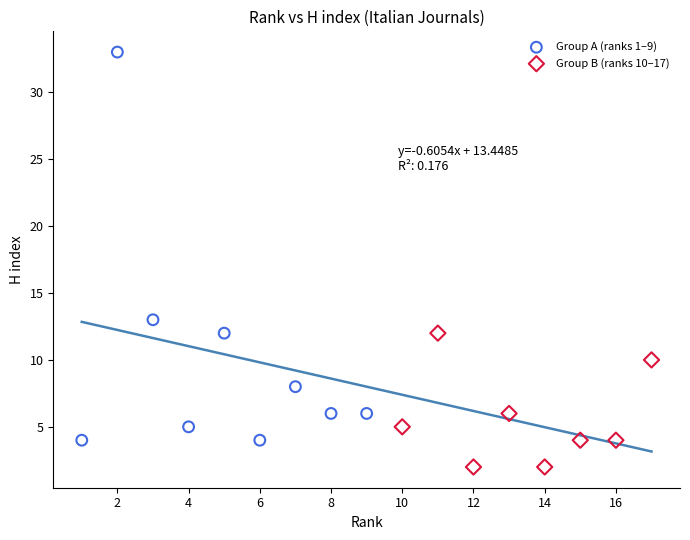

What are all the series names shown in the legend?

Group A (ranks 1–9), Group B (ranks 10–17)